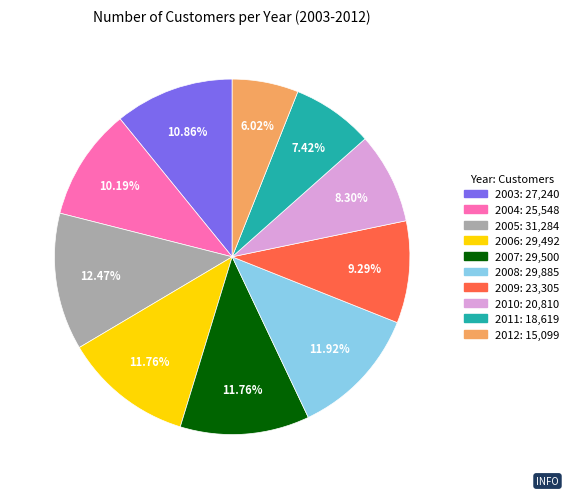

To the nearest percent, what percentage of the pie is 2005?

12%